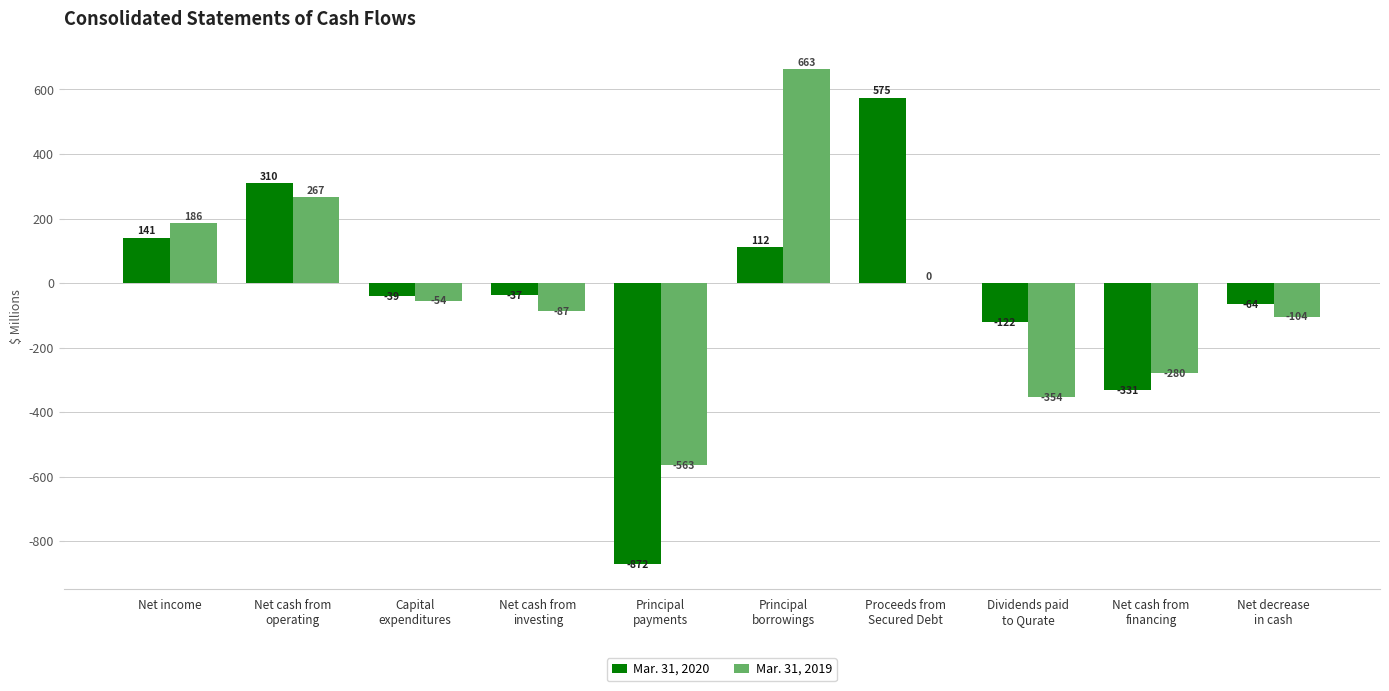

Reading left to right, what are all the values shown in this chart?

Mar. 31, 2020: 141	310	-39	-37	-872	112	575	-122	-331	-64
Mar. 31, 2019: 186	267	-54	-87	-563	663	0	-354	-280	-104